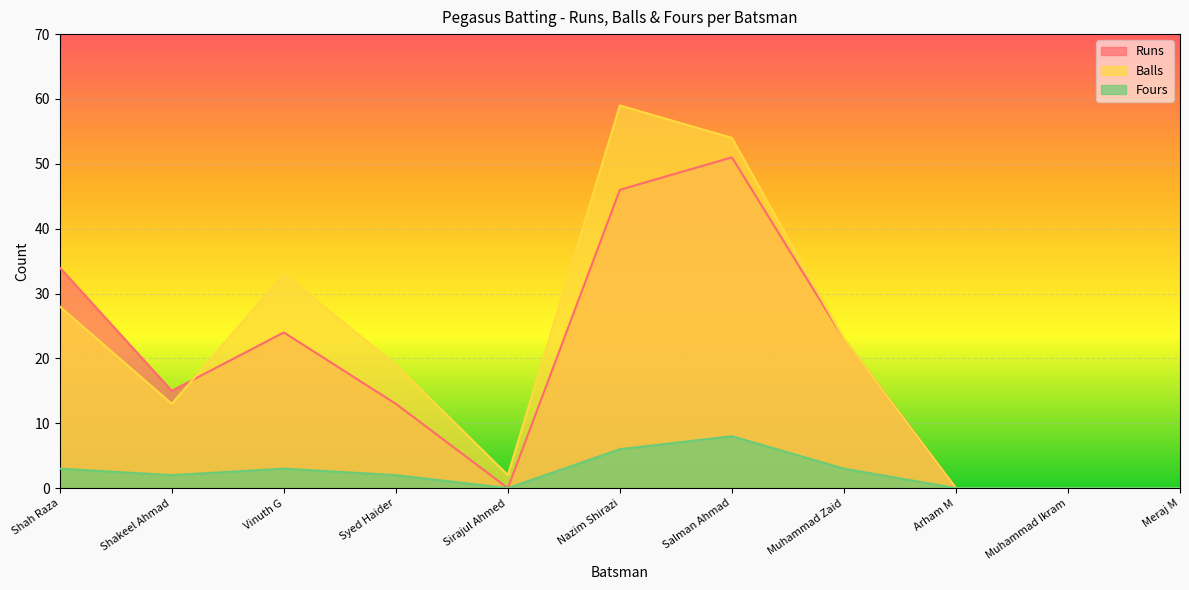

Rank the series at Sirajul Ahmed from lowest to highest value.

Runs, Fours, Balls